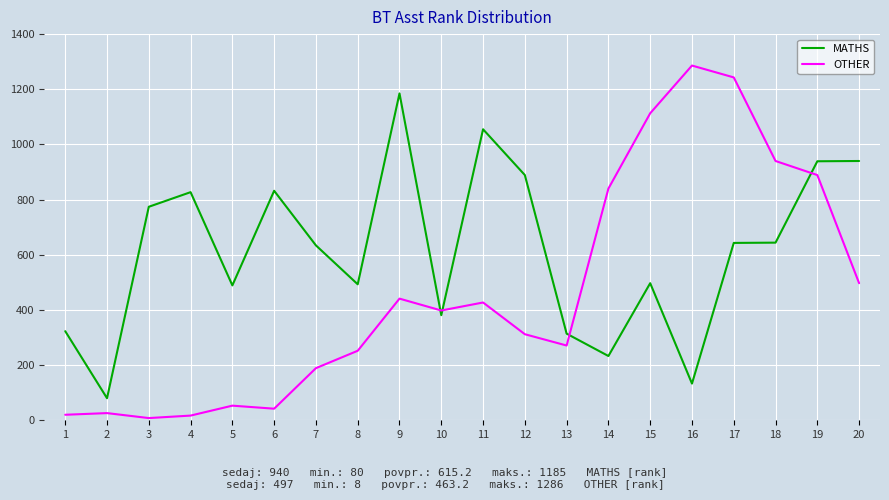

Which series has the widest spread of values?

OTHER